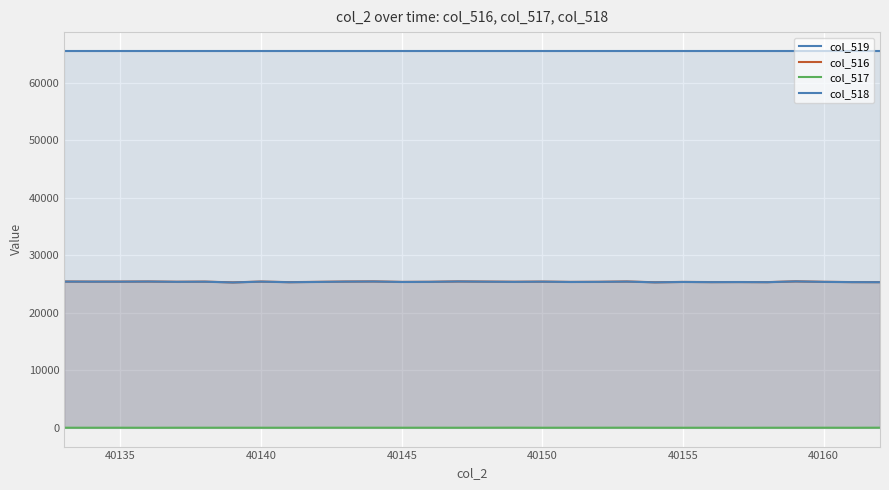

Rank the series by their maximum value, from lowest to highest.

col_517, col_518, col_516, col_519